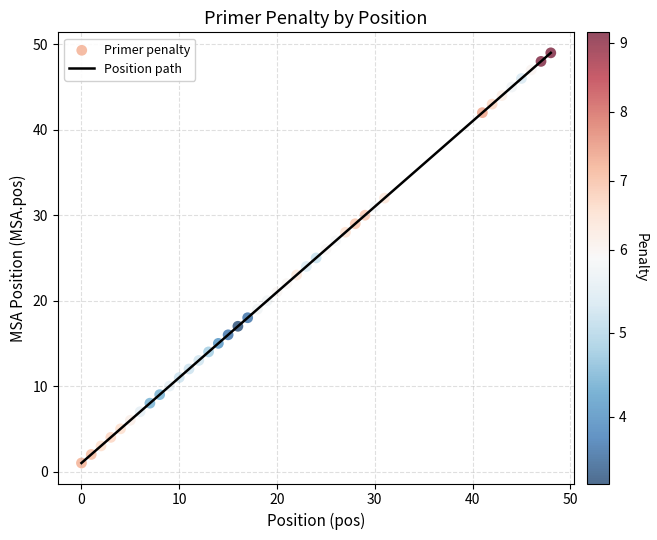

What is the maximum value shown in the chart?

49